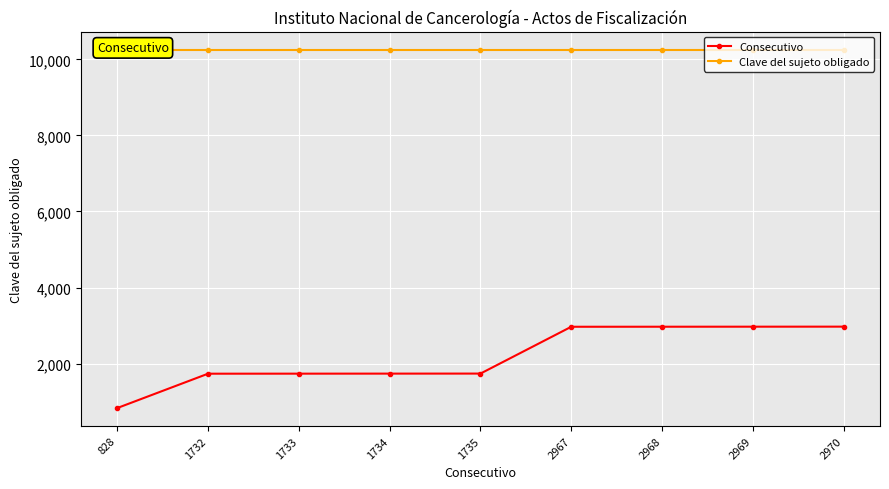

Rank the series by their maximum value, from highest to lowest.

Clave del sujeto obligado, Consecutivo